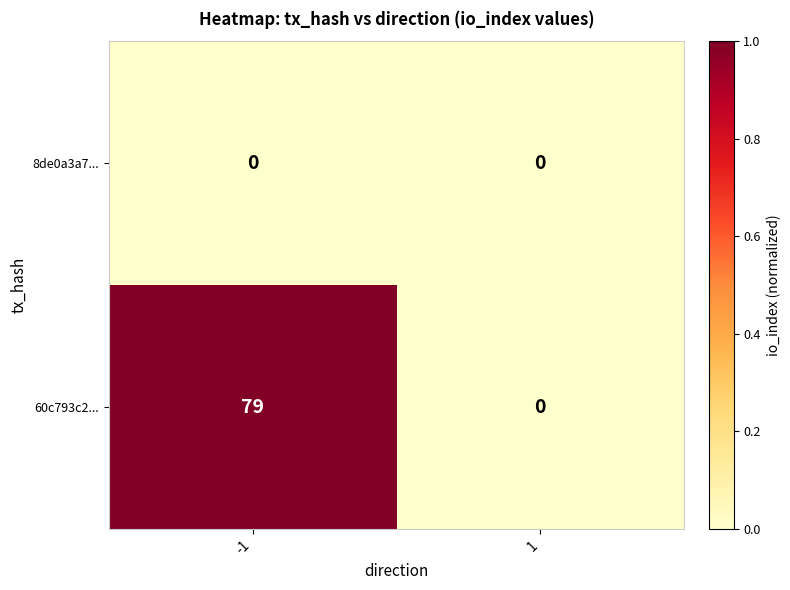

What is the greatest value displayed?

79